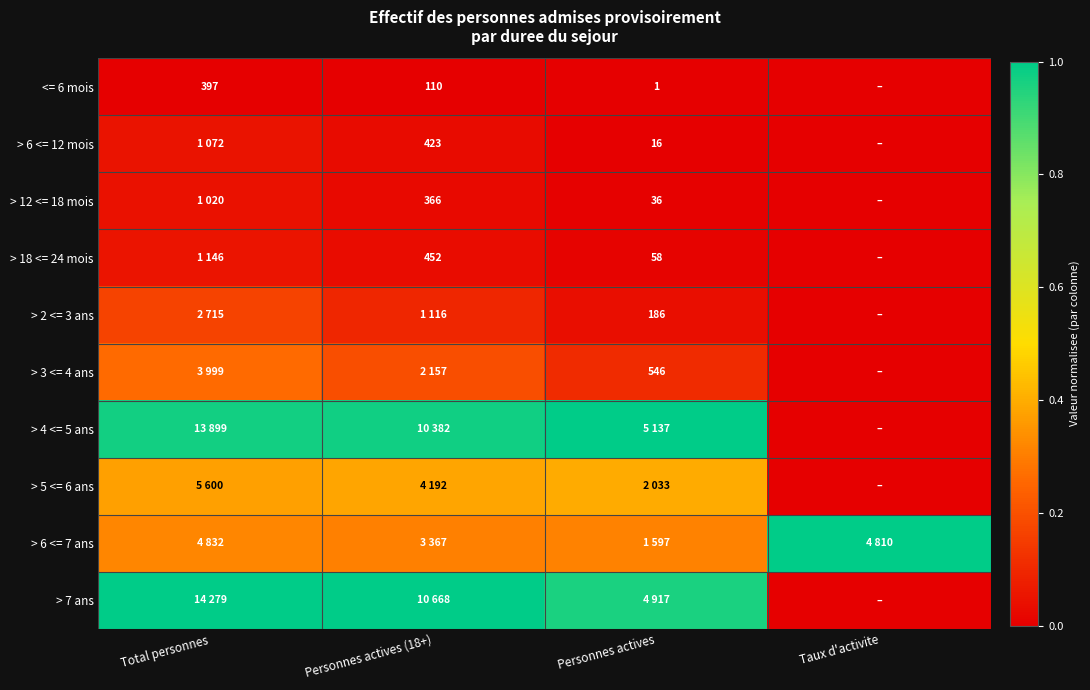

Is the value of <= 6 mois at Personnes actives greater than the value of > 6 <= 12 mois at Personnes actives (18+)?

No